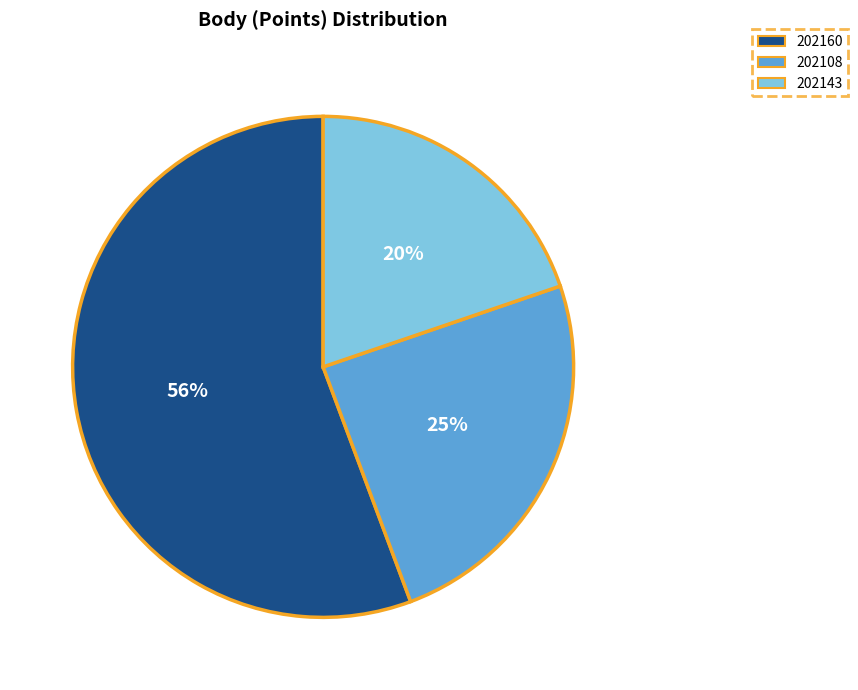

Approximately how many times larger is the value at 202143 compared to 202108?

0.8